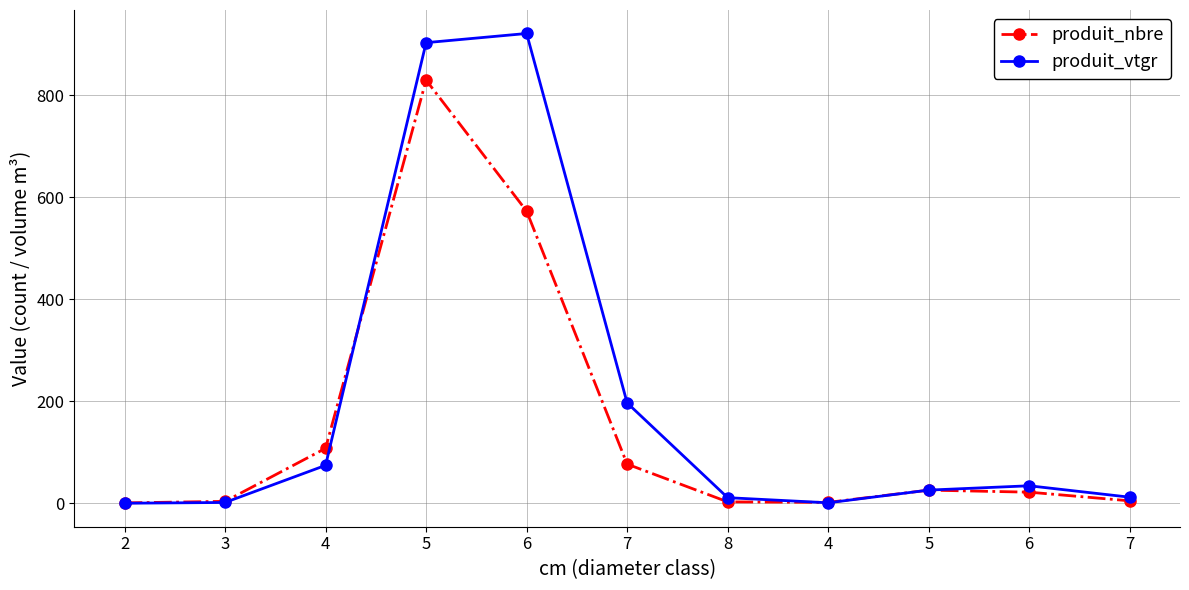

What is the minimum value shown in the chart?

0.3